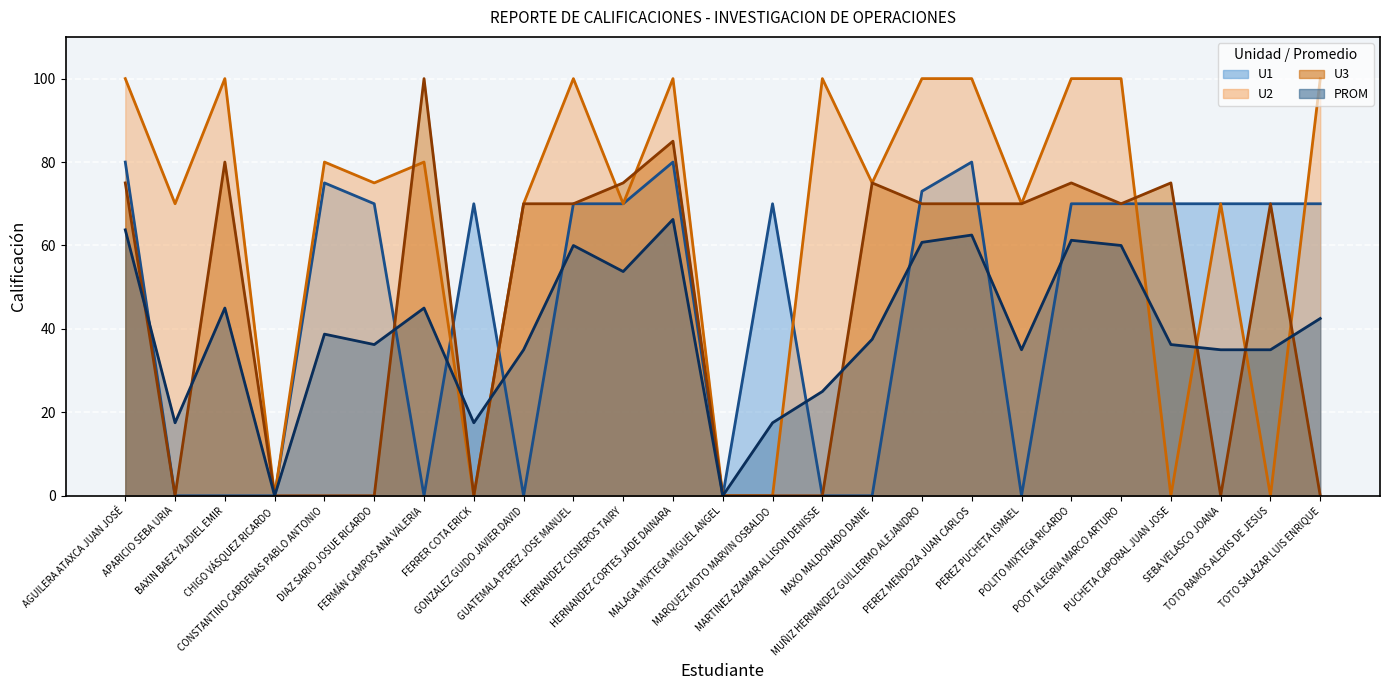

The value of U2 line at GONZALEZ GUIDO JAVIER DAVID is 70.0. True or false?

True